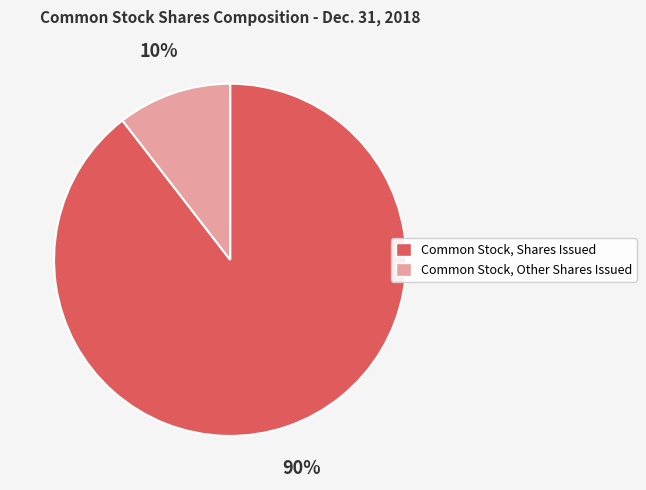

True or false: Common Stock, Other Shares Issued accounts for 3% of the total.

False